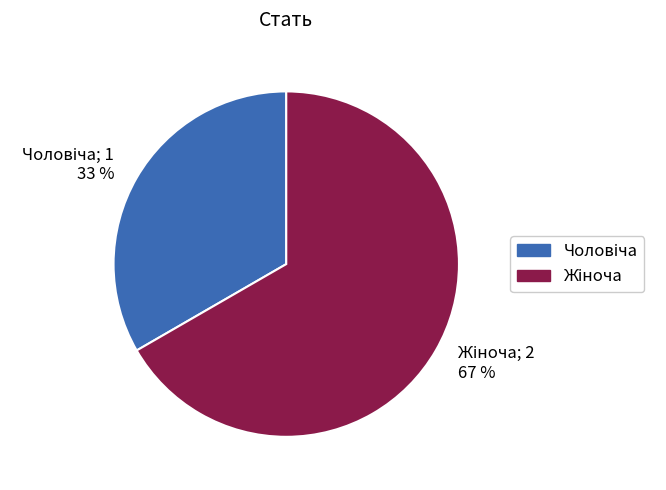

To the nearest percent, what is the average slice percentage?

50%